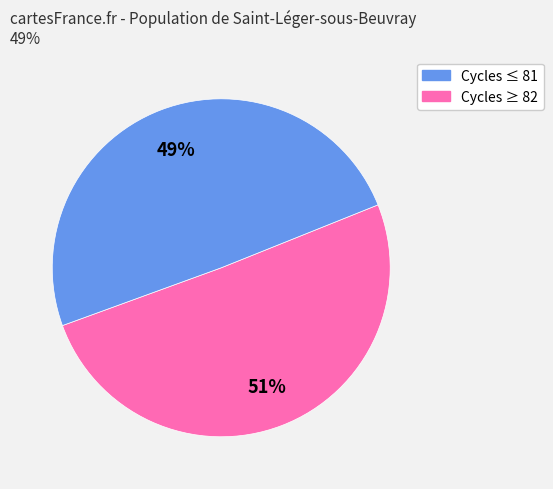

Is it true that Cycles ≥ 82 is 56% of the pie?

False